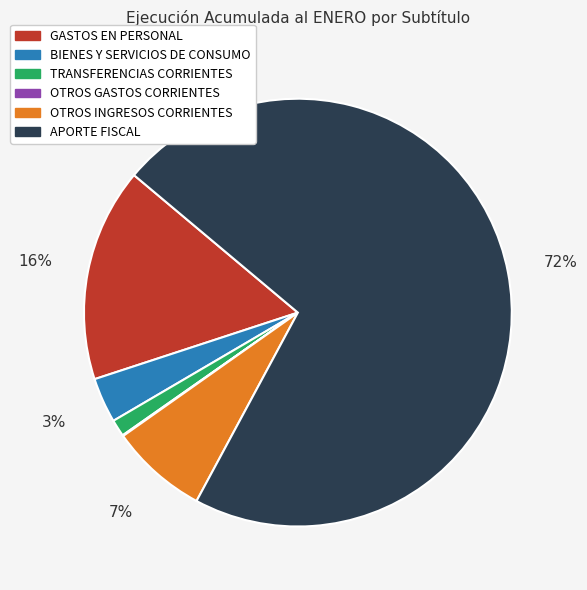

The OTROS INGRESOS CORRIENTES slice represents 1% of the pie. True or false?

False